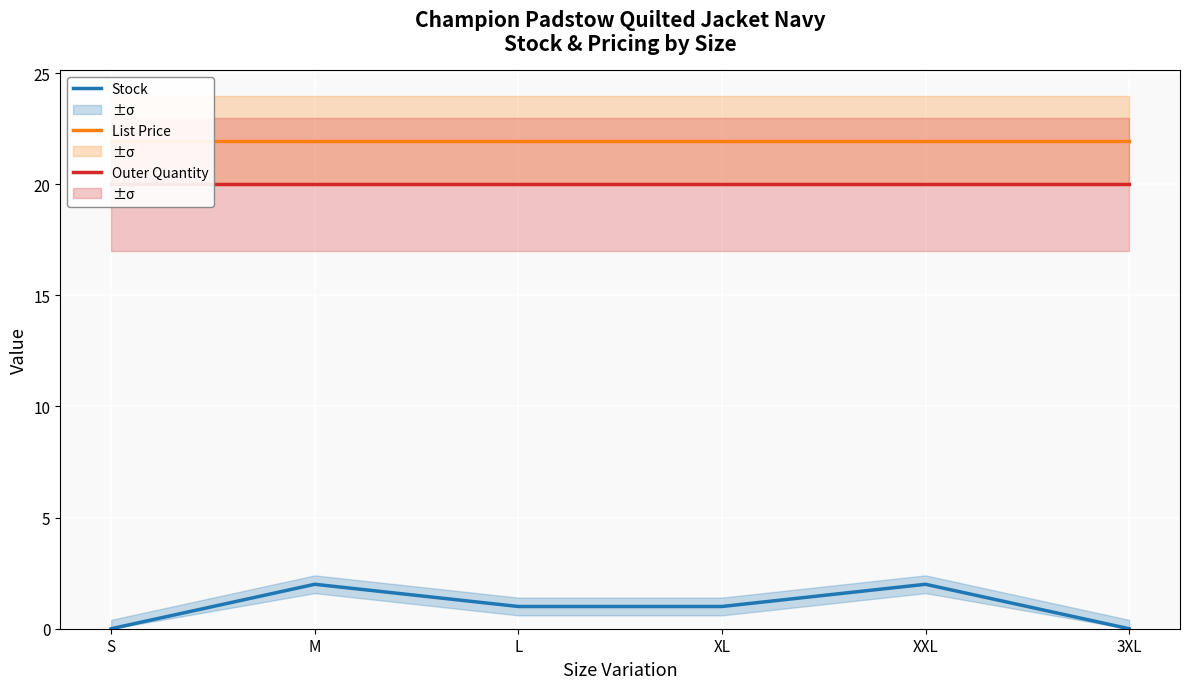

What is the sum of the Stock values at XL and M?

3